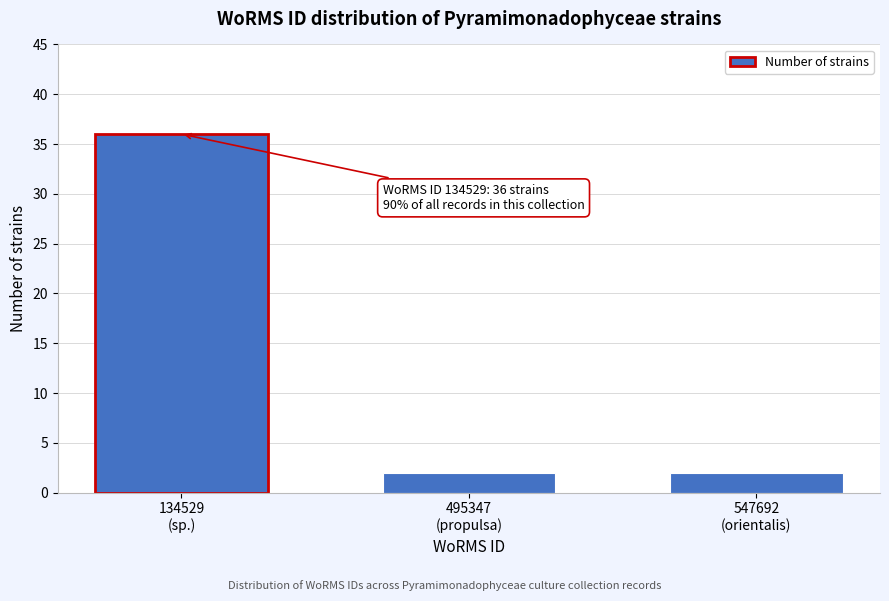

Reading left to right, what are all the values shown in this chart?

36	2	2